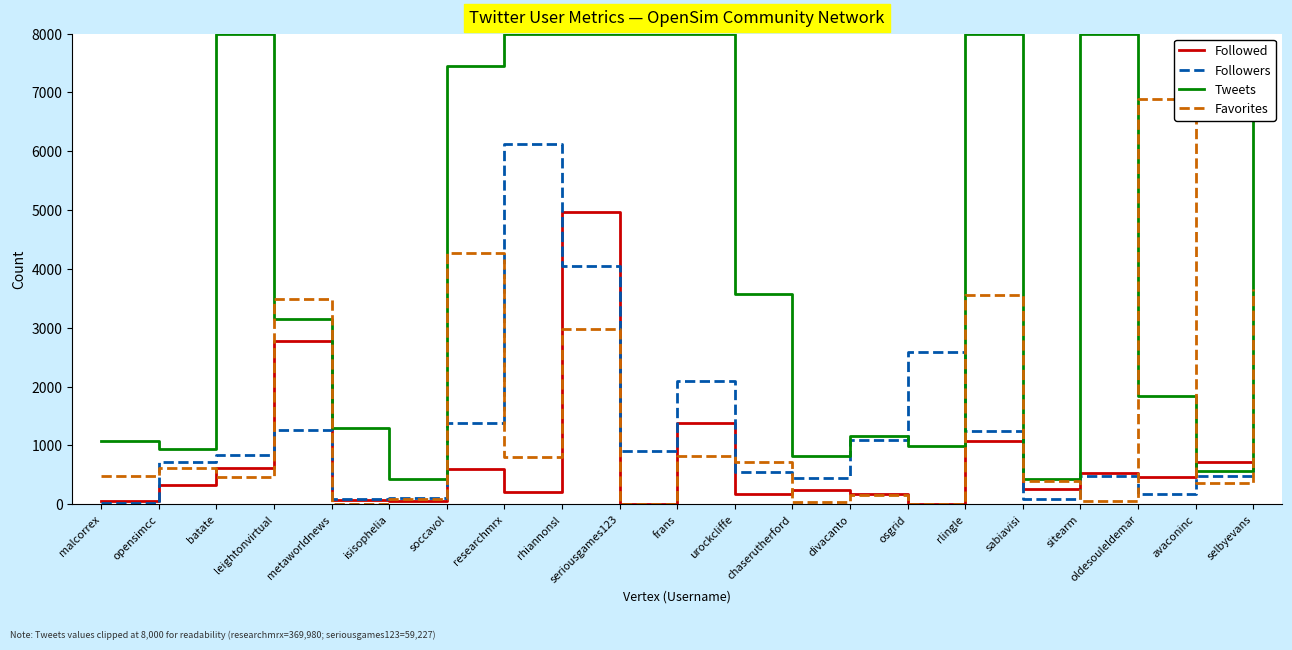

Which series changed the most between osgrid and selbyevans?

Tweets